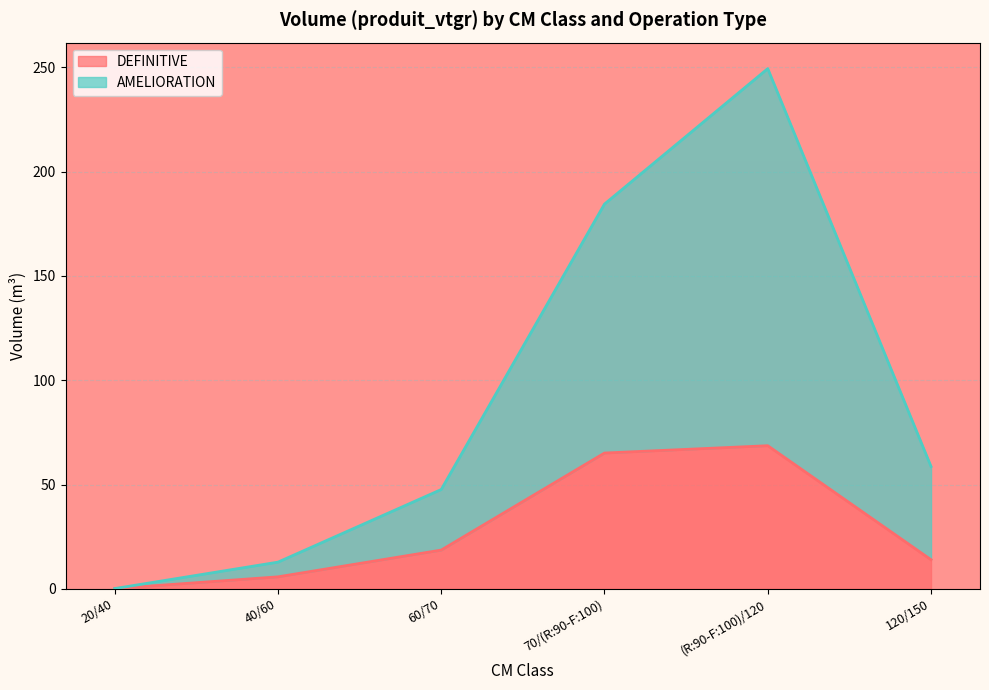

True or false: AMELIORATION and DEFINITIVE cross at least once.

False